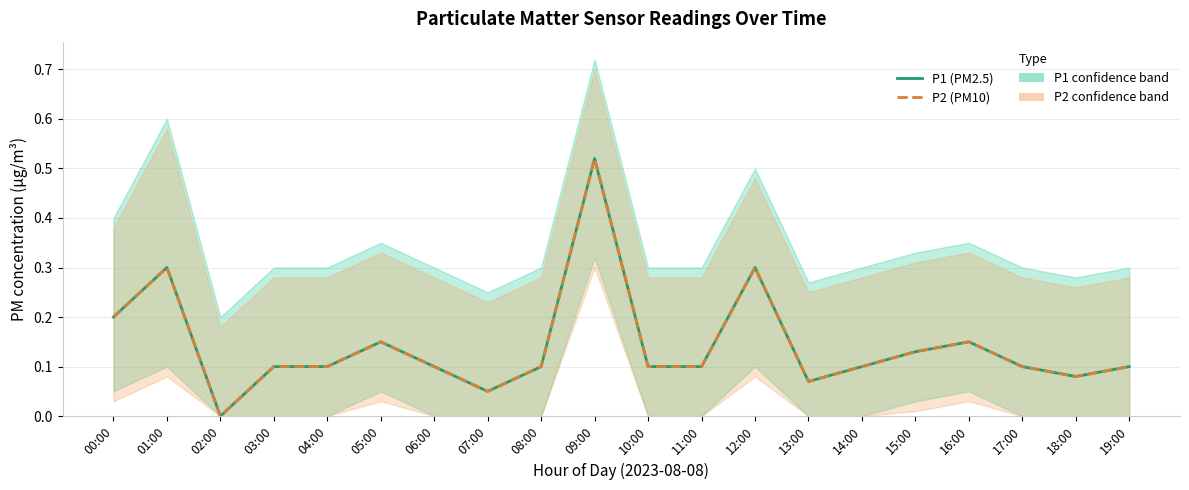

What are all the series names shown in the legend?

P1 (PM2.5), P2 (PM10)